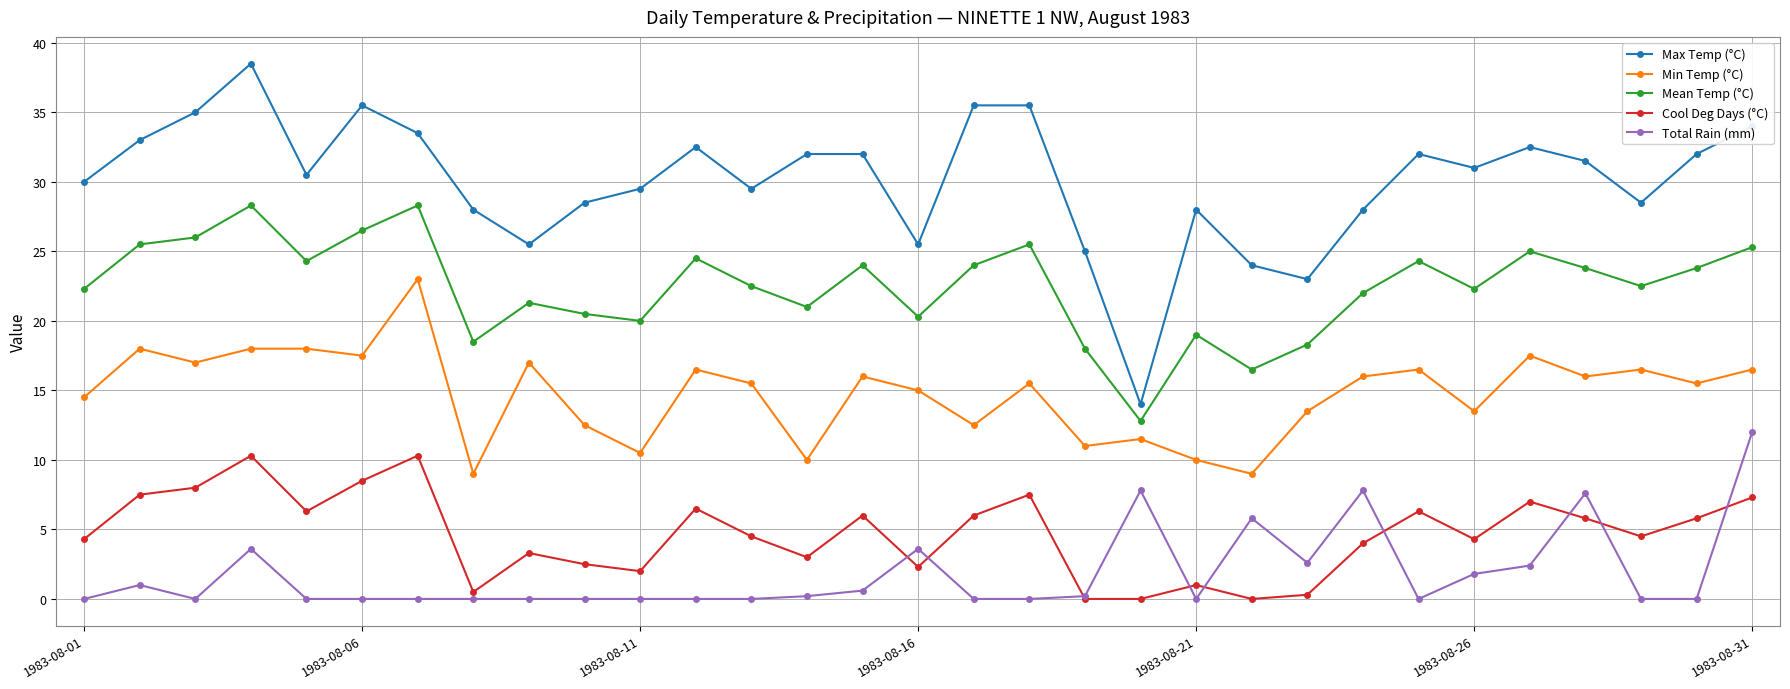

Which series has the largest total across all categories?

Max Temp (°C)